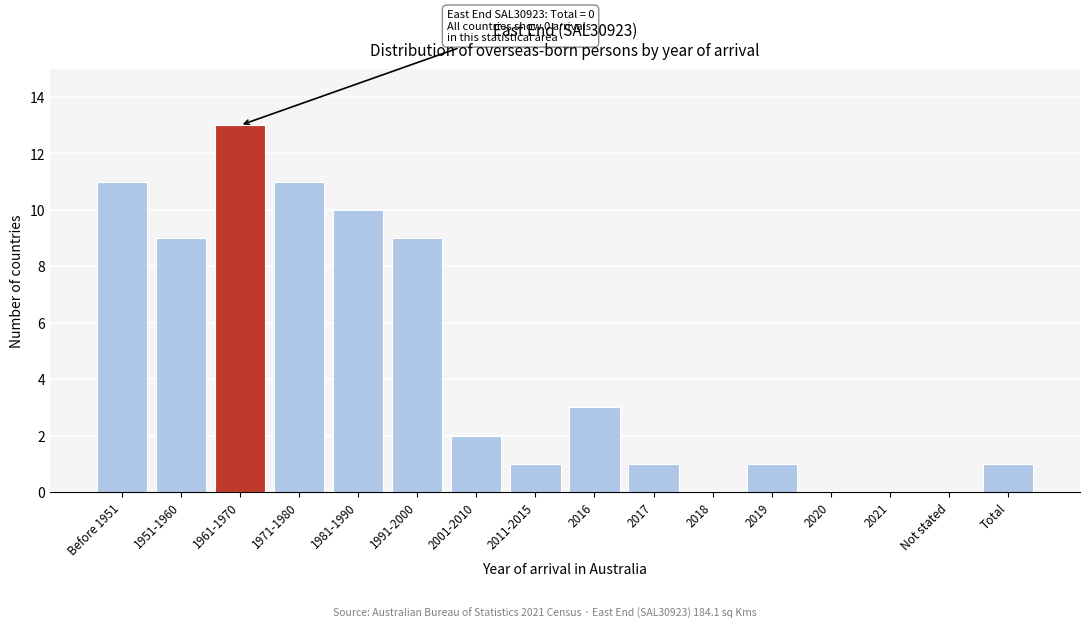

Reading right to left, transcribe all the data shown in this chart.

Total=1	Not stated=0	2021=0	2020=0	2019=1	2018=0	2017=1	2016=3	2011-2015=1	2001-2010=2	1991-2000=9	1981-1990=10	1971-1980=11	1961-1970=13	1951-1960=9	Before 1951=11